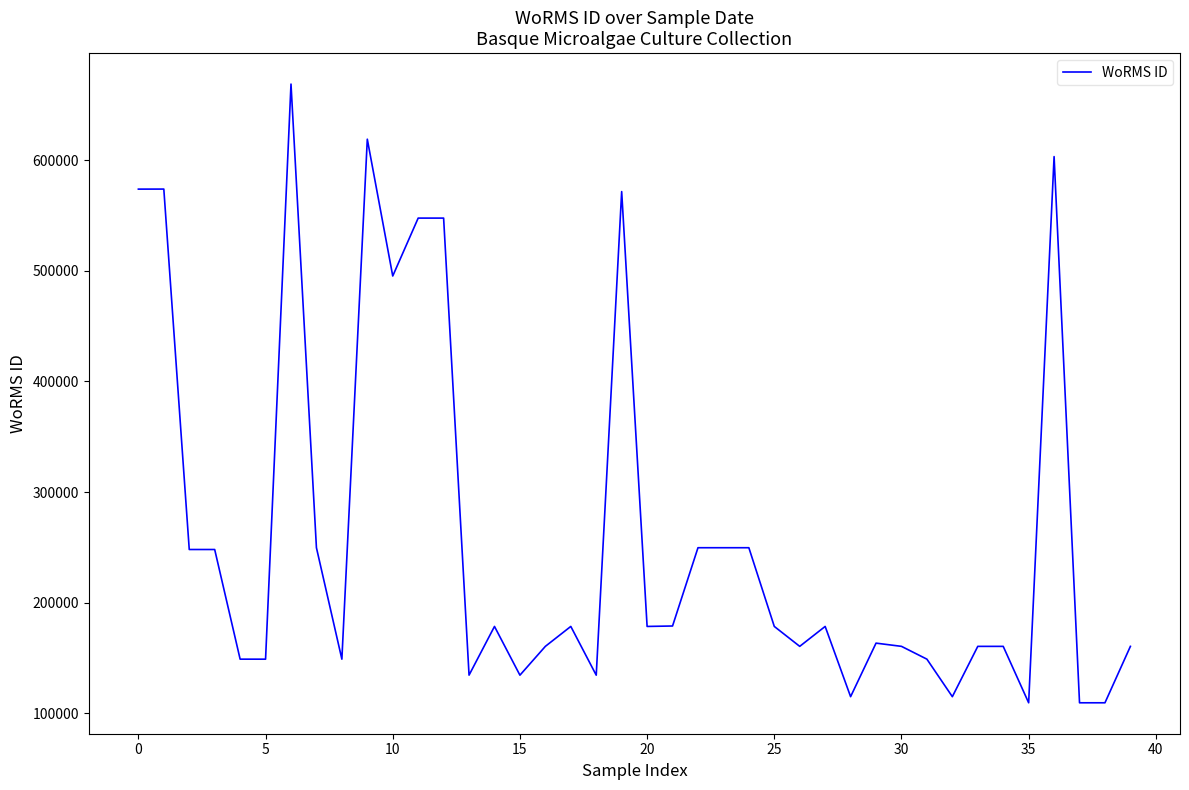

What is the difference between the second highest and second lowest values?

509457